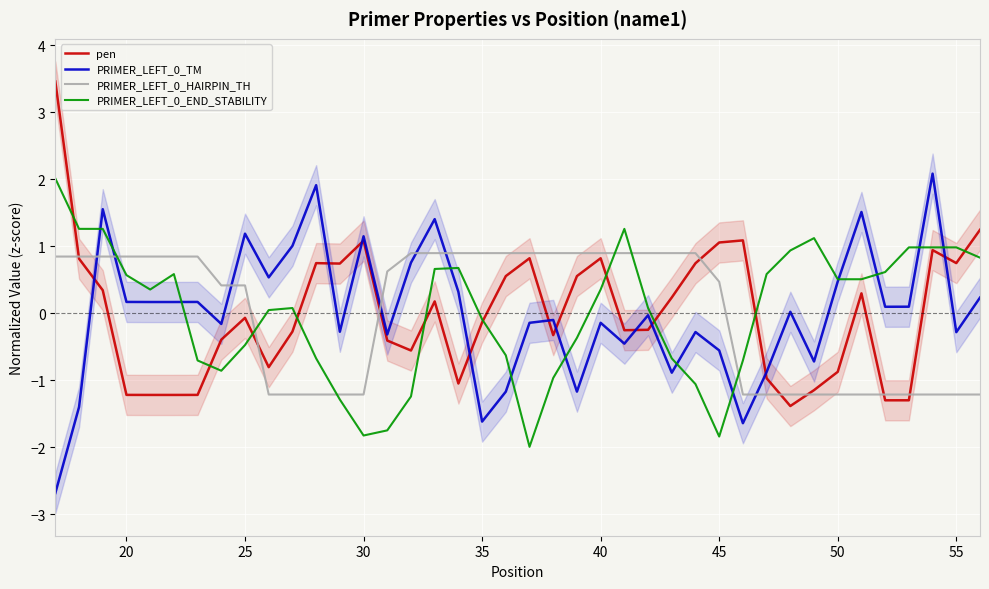

What is the highest value of the PRIMER_LEFT_0_END_STABILITY series?

2.0